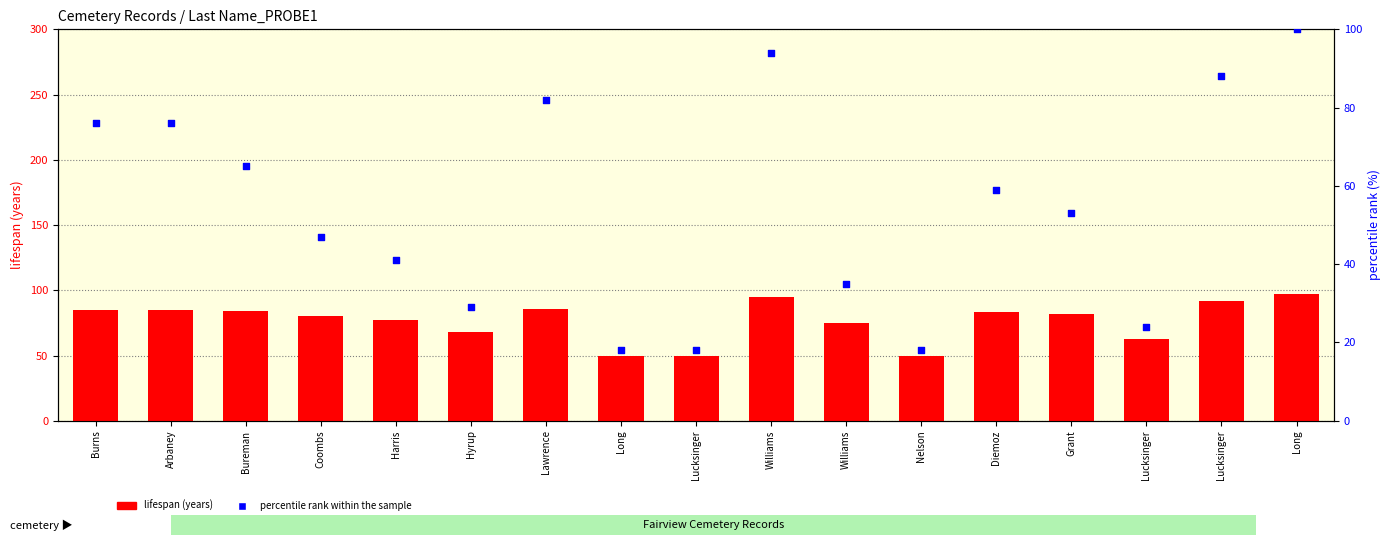

Which series has the largest total across all categories?

lifespan (years)